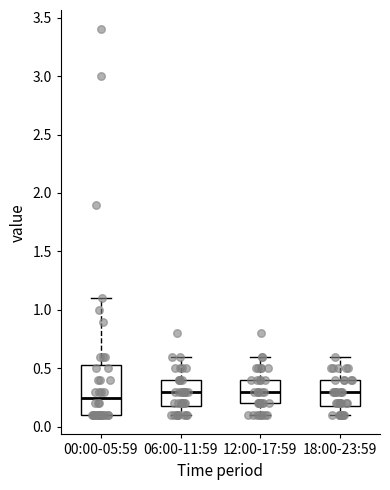

Where does the lower whisker of the box for 18:00-23:59 end on the y-axis? The values are not printed on the chart, so give them approximately, as read against the axis.

0.10